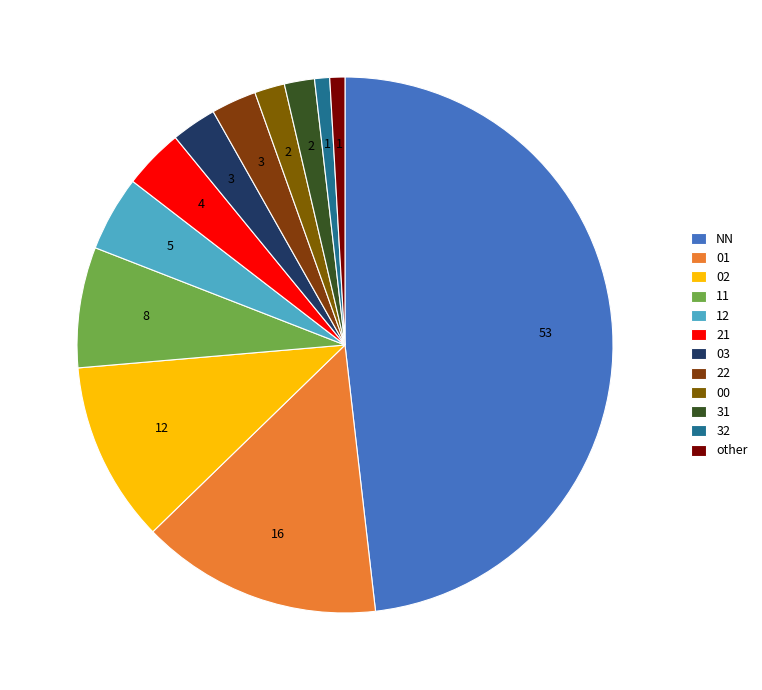

Is the sum of 12 and 11 greater than half?

No